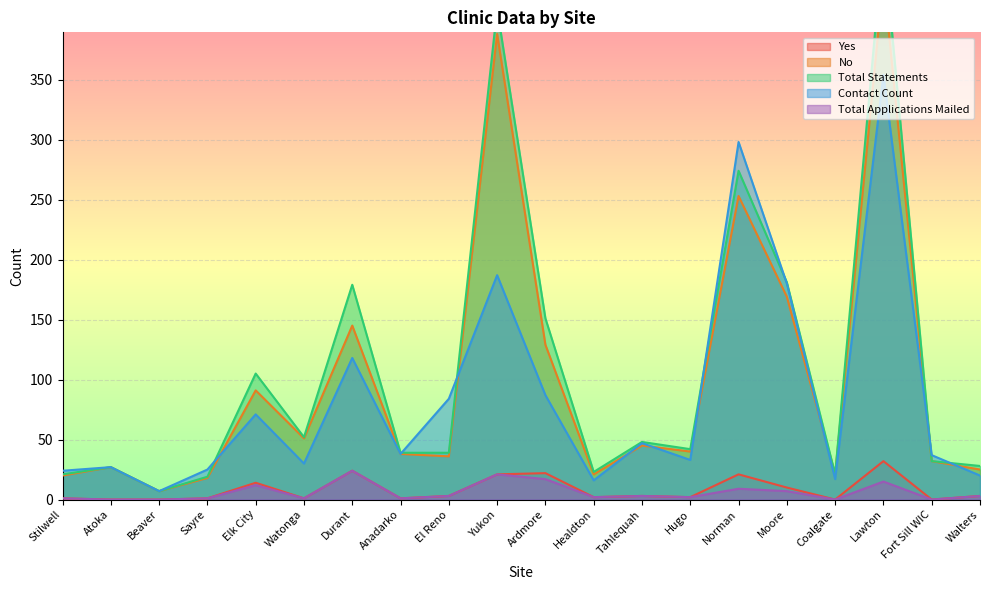

Rank the series by their maximum value, from lowest to highest.

Total Applications Mailed, Yes, Contact Count, No, Total Statements